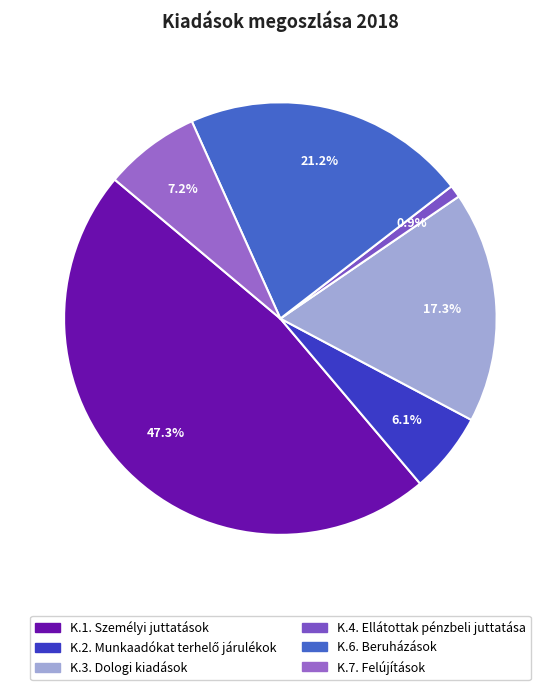

The K.1. Személyi juttatások slice represents 47% of the pie. True or false?

True